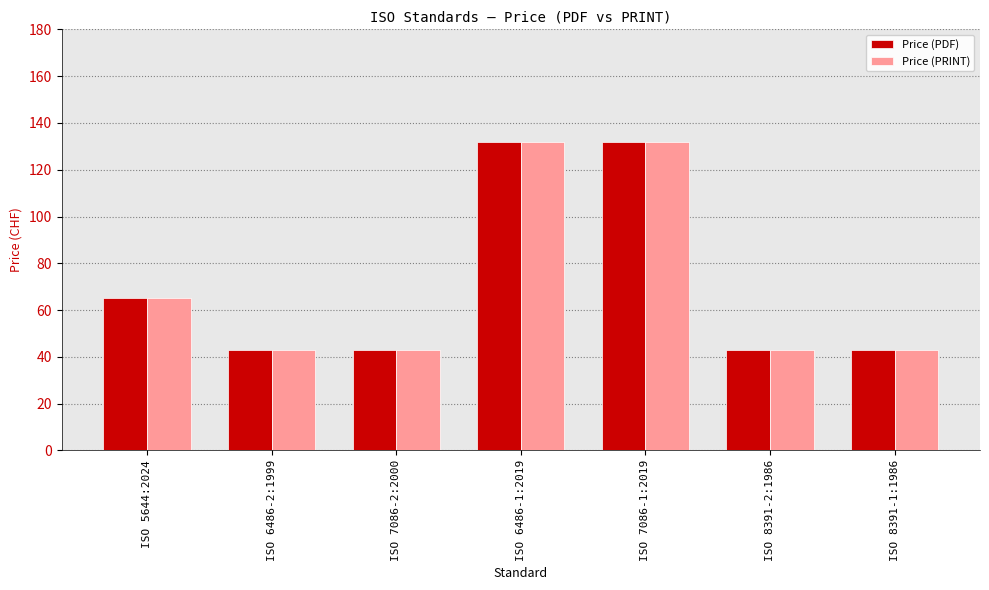

The value of Price (PRINT) at ISO 8391-1:1986 is 43. True or false?

True